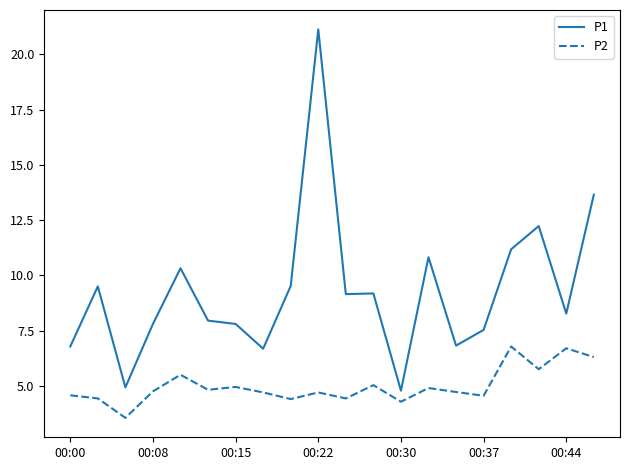

What is the sum of all P1 values?

186.0